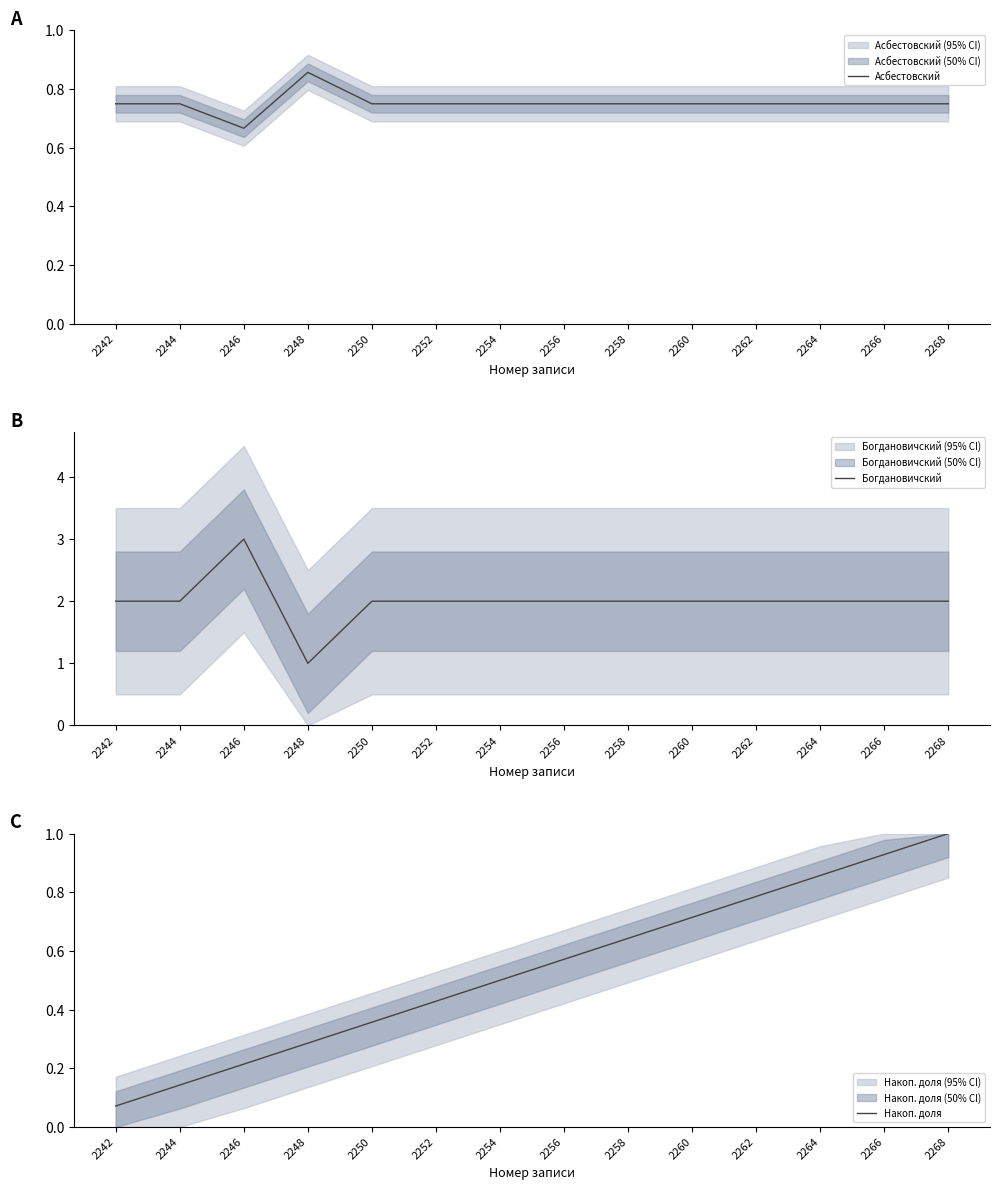

True or false: Накоп. доля and Асбестовский cross at least once.

True